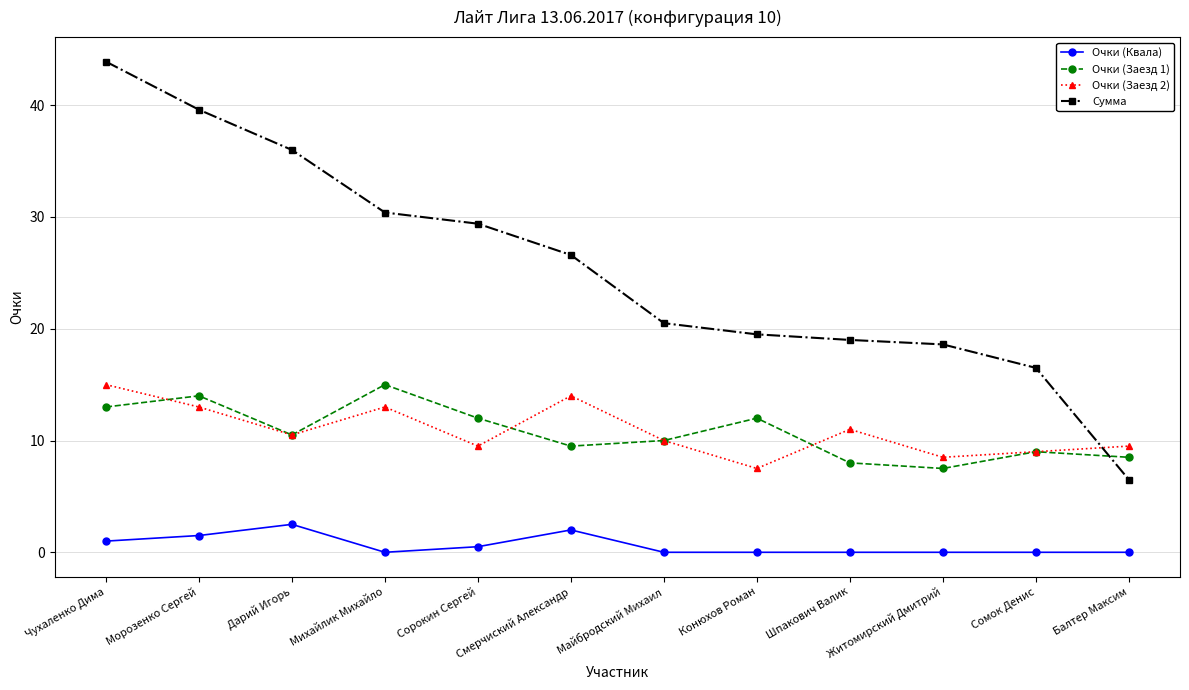

What value does the Очки (Заезд 2) series have at Конюхов Роман?

7.5